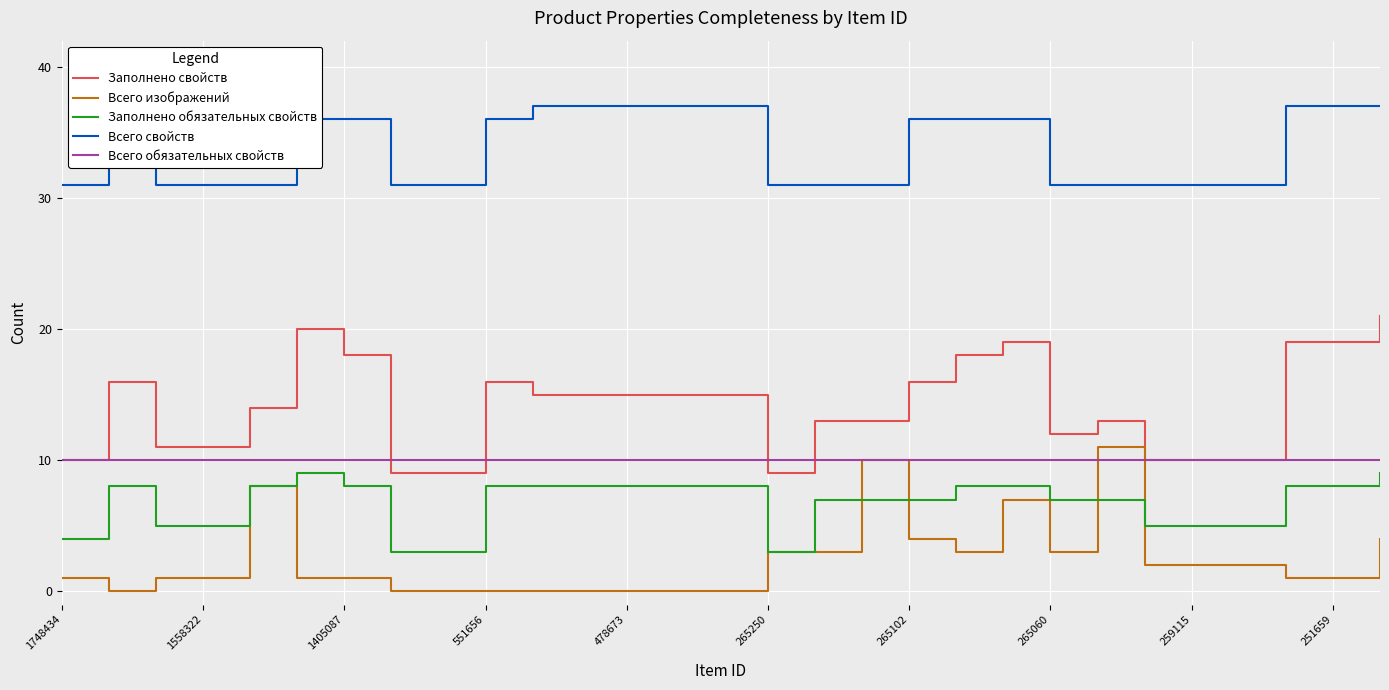

Which series has the largest total across all categories?

Всего свойств